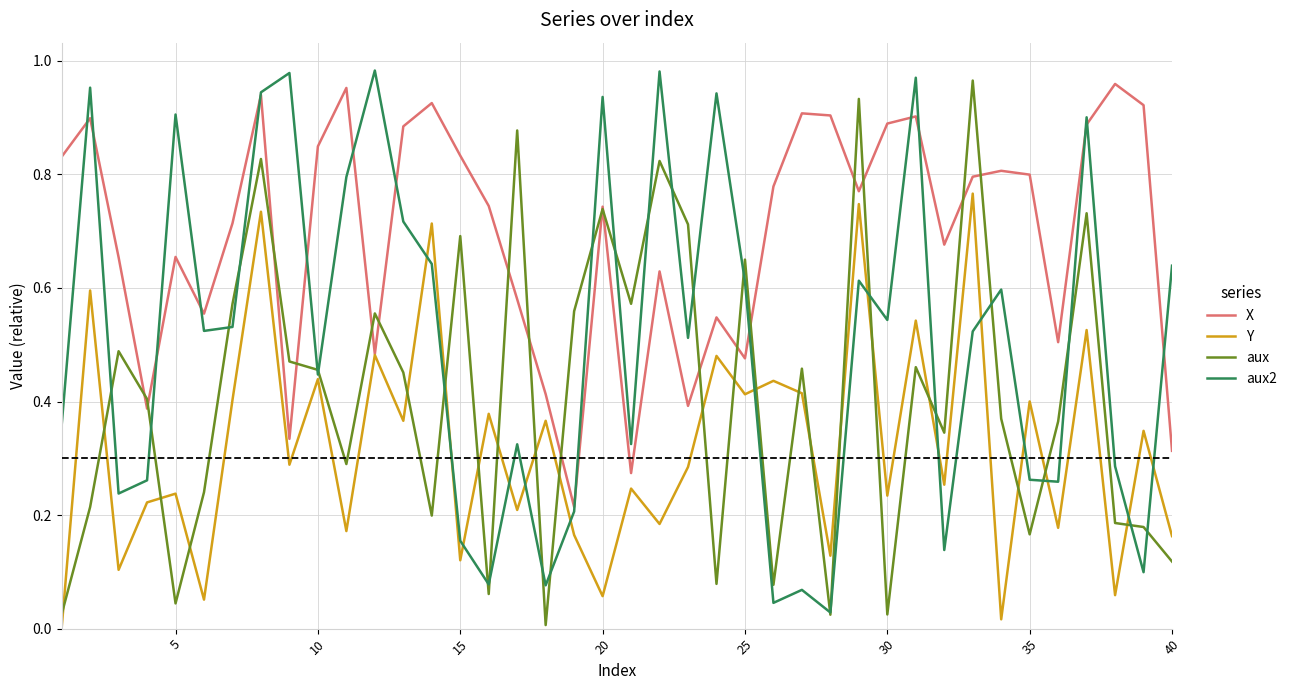

Rank the series by their average value, from highest to lowest.

X, aux2, aux, Y